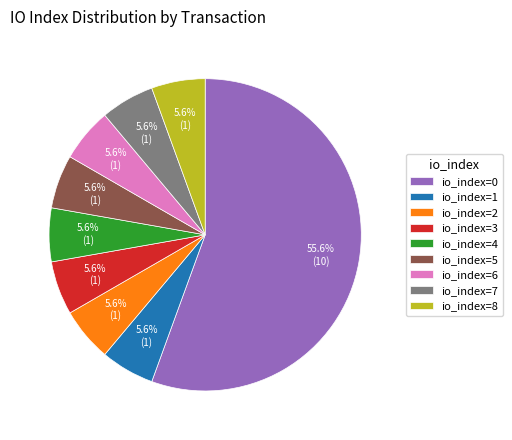

Does io_index=1 represent more than half of the total?

No